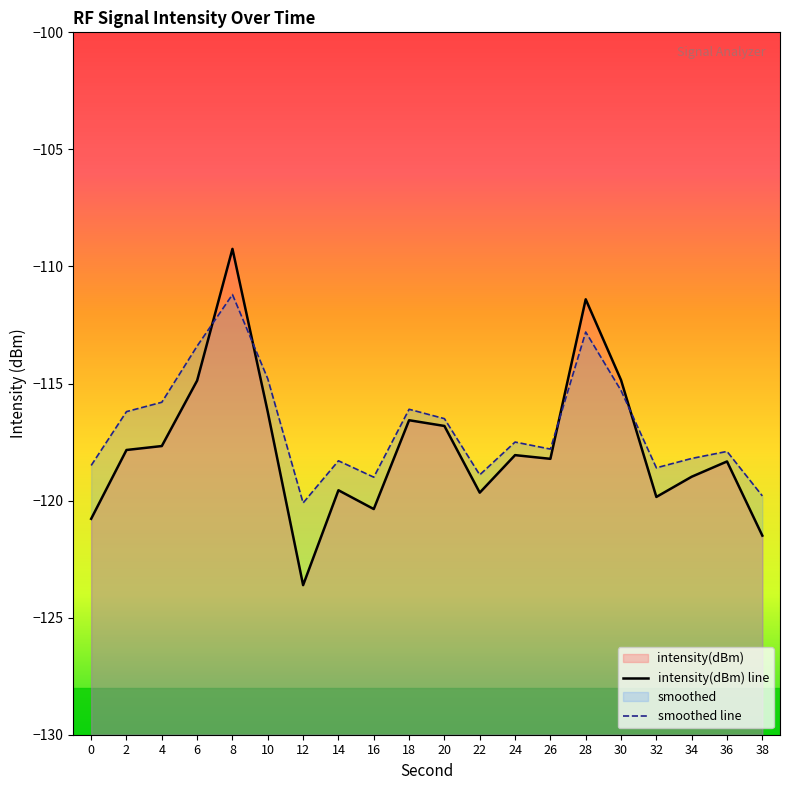

True or false: intensity(dBm) line has more than 2 interior local peaks.

True